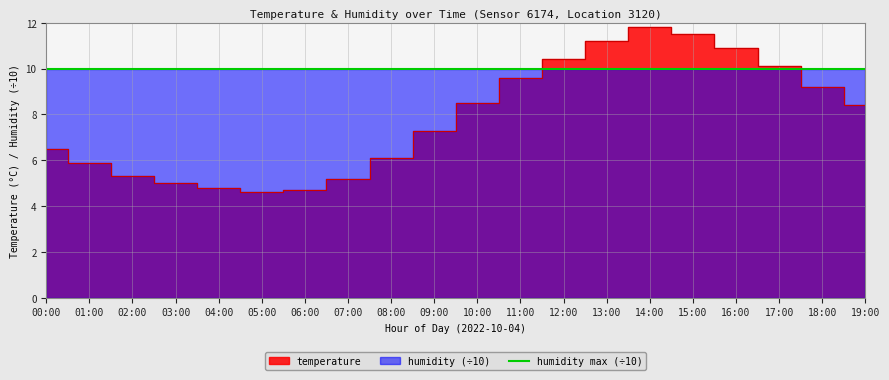

Between 03:00 and 10:00, which is larger?

10:00